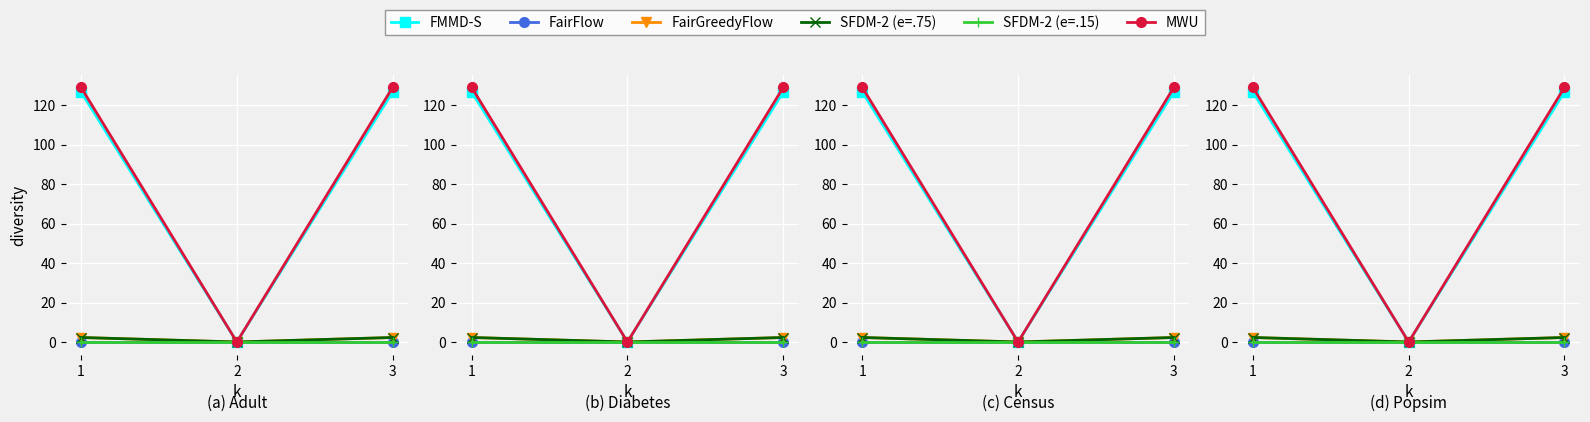

What is the sum of all SFDM-2 (e=.75) values?

4.6